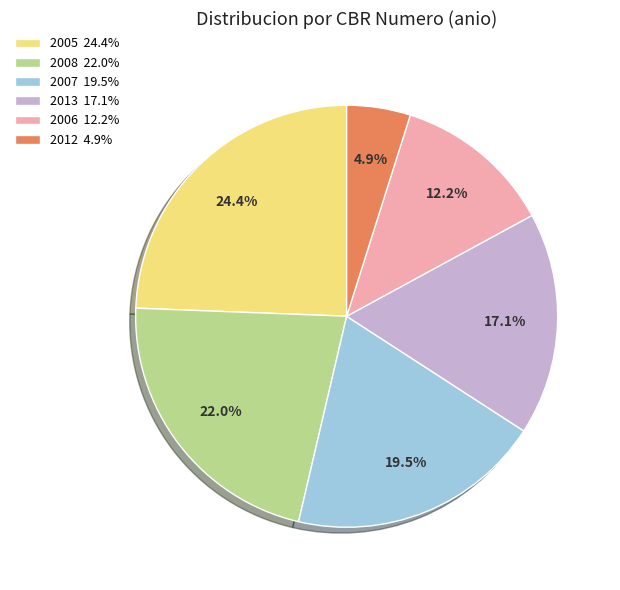

True or false: 2008 accounts for 22% of the total.

True